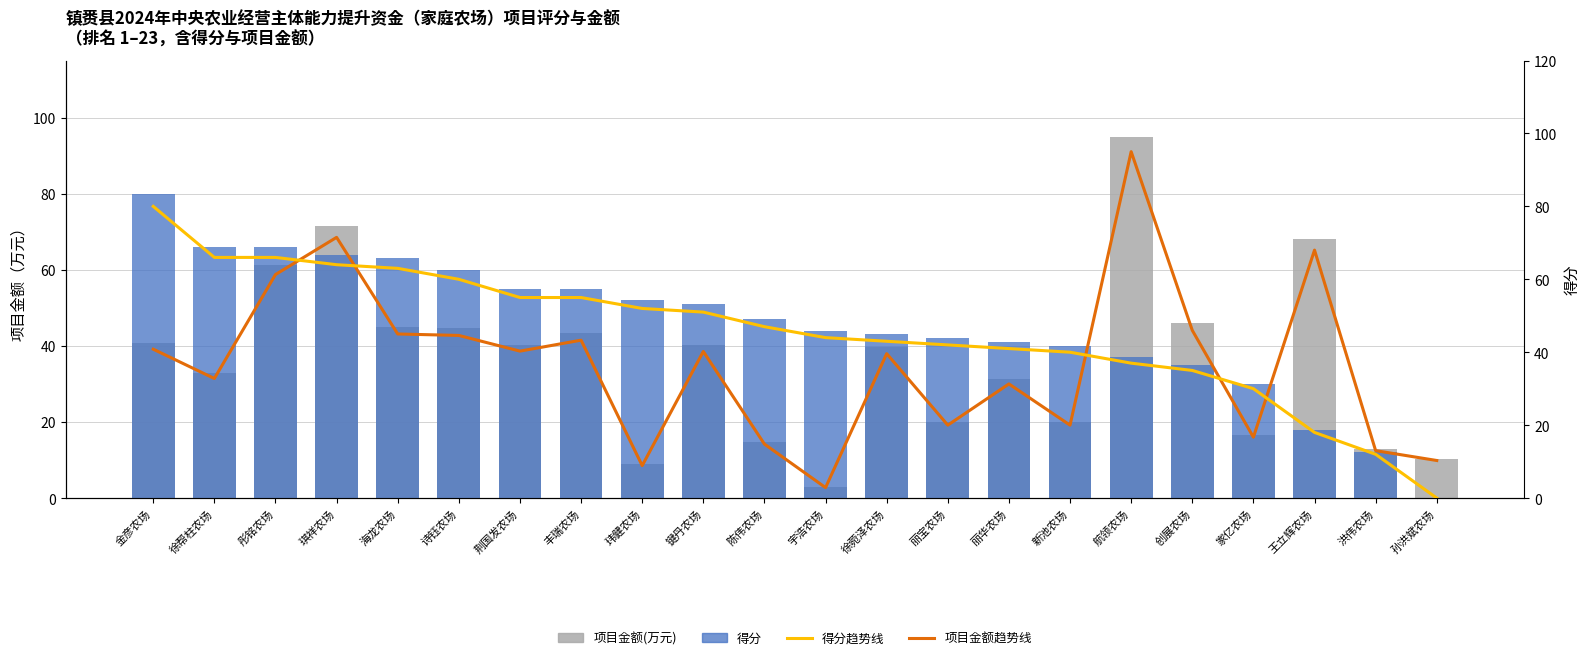

Which has a higher value, 键丹农场 or 琪祥农场?

琪祥农场